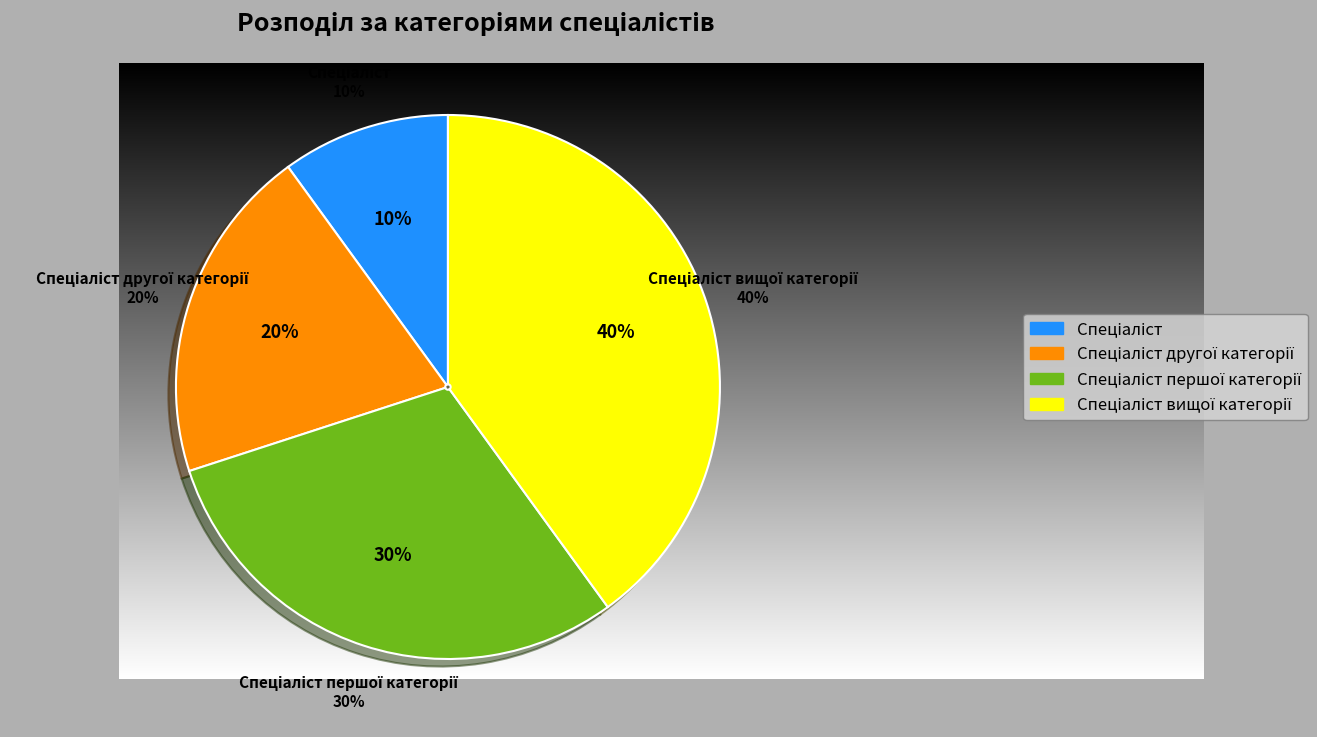

To the nearest percent, what is the combined percentage of Спеціаліст першої категорії and Спеціаліст?

40%